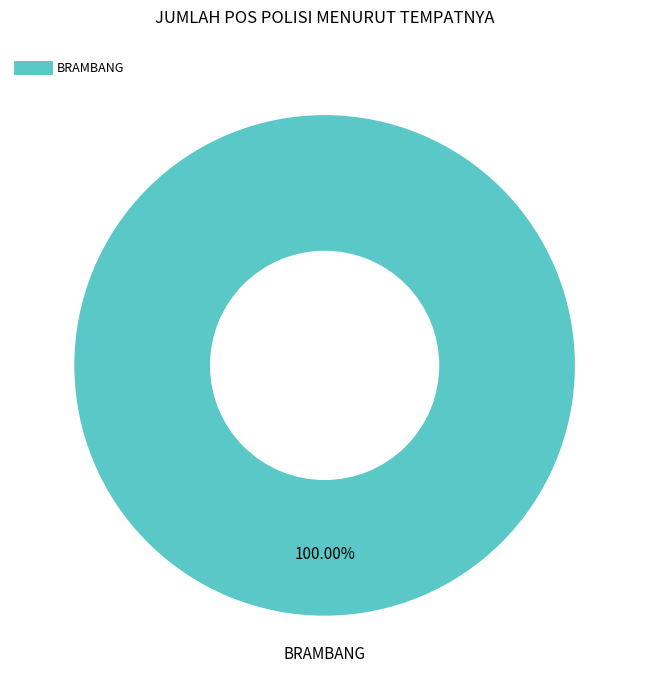

Does any single category account for the majority?

Yes